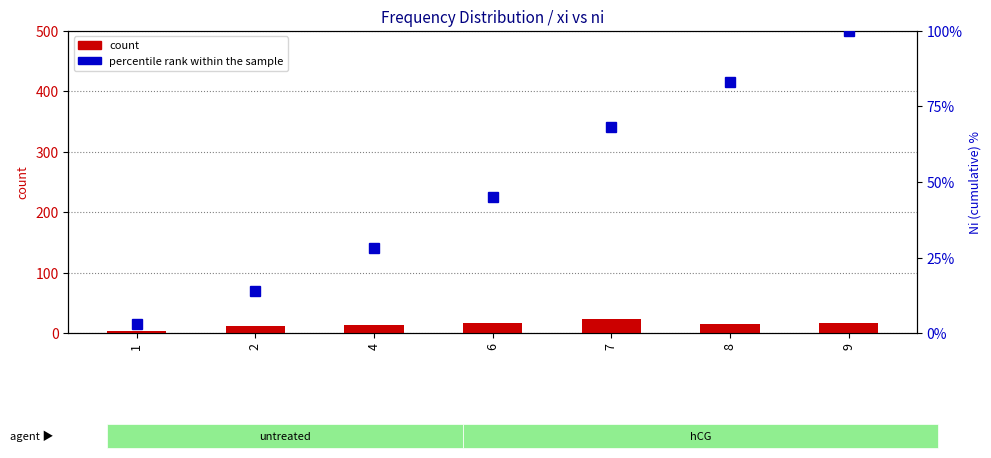

What is the difference between the highest and lowest values at 8?

68